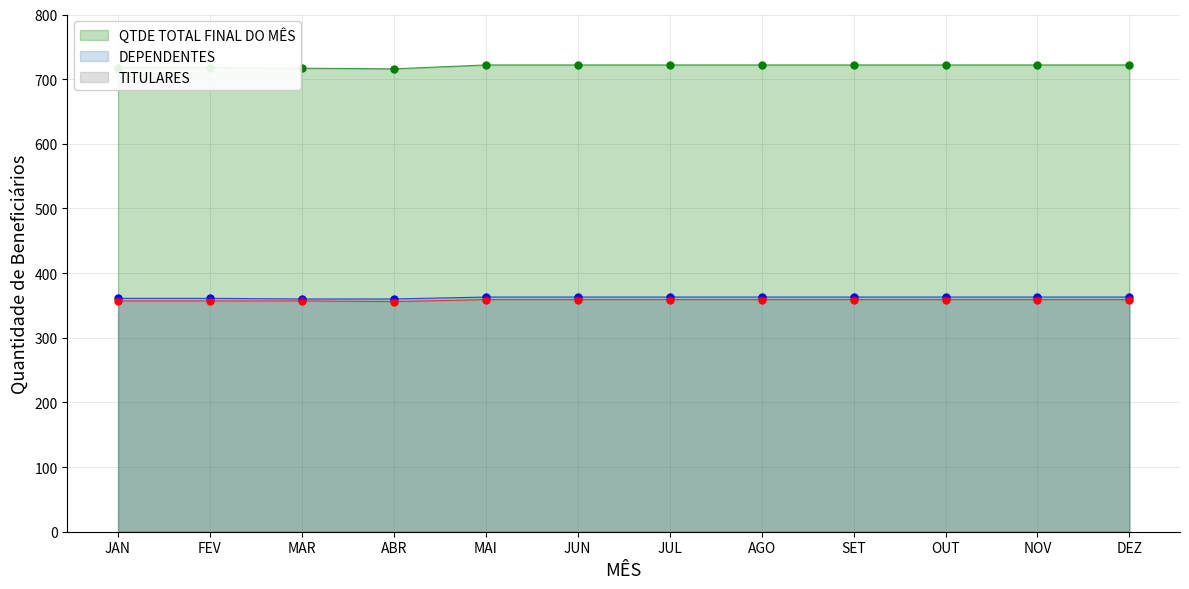

List the labels in order of TITULARES value, largest first.

MAI, JUN, JUL, AGO, SET, OUT, NOV, DEZ, JAN, FEV, MAR, ABR